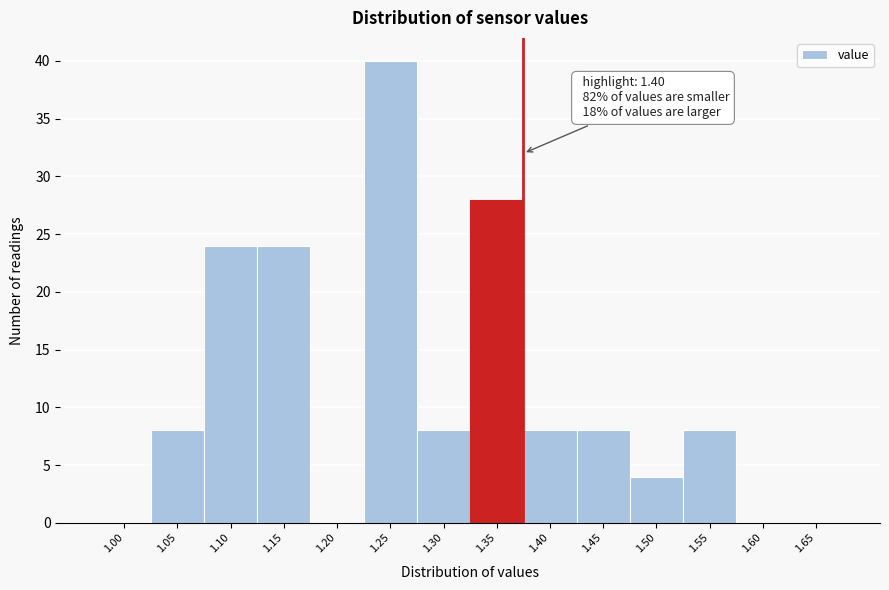

Reading left to right, what are all the values shown in this chart?

1.00=0	1.05=8	1.10=24	1.15=24	1.20=0	1.25=40	1.30=8	1.35=28	1.40=8	1.45=8	1.50=4	1.55=8	1.60=0	1.65=0